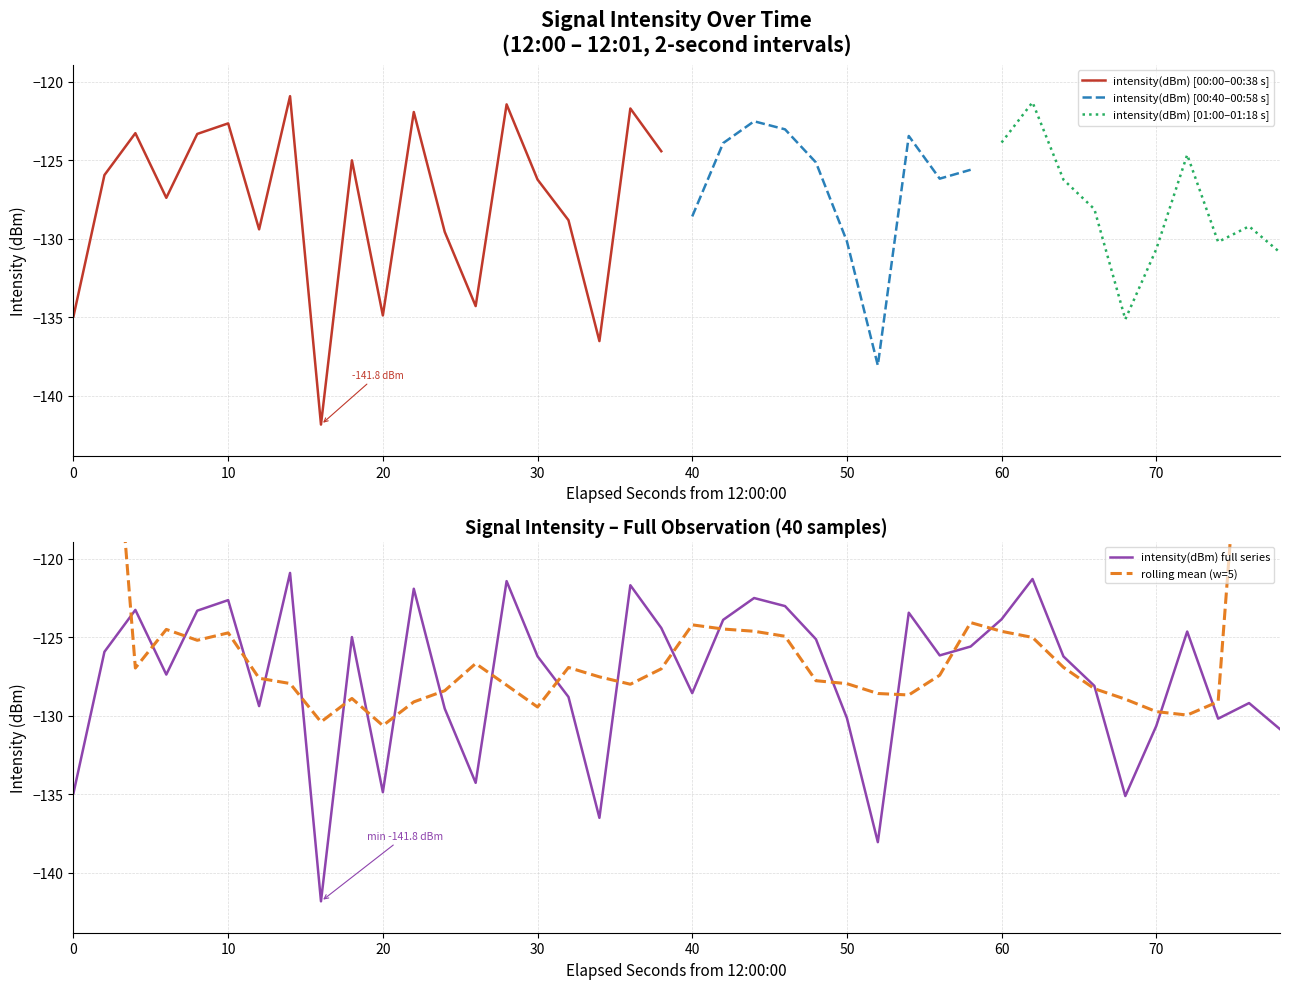

Is it true that intensity(dBm) full series equals -122.6 at 10?

True